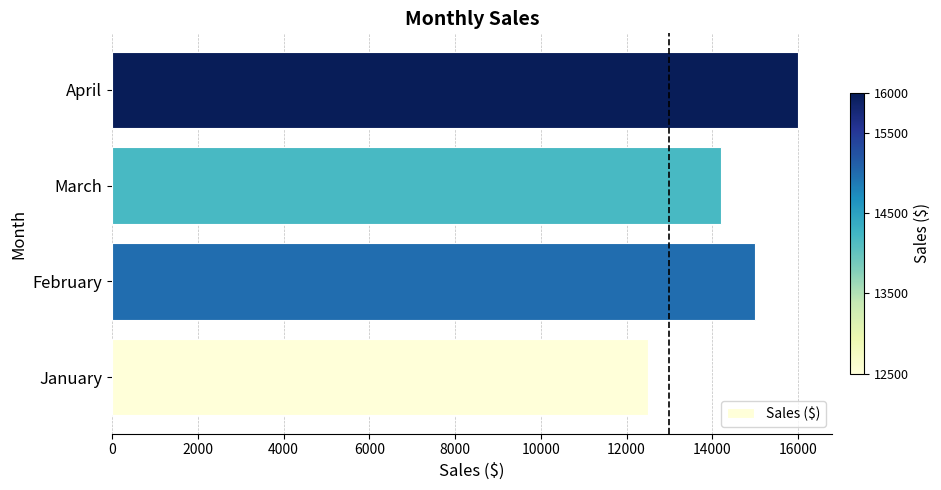

The chart shows a value of 16000 at April. True or false?

True